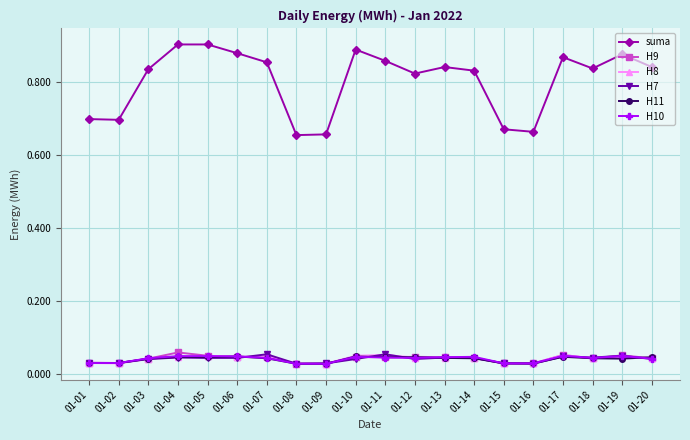

The value of H9 at 01-12 is 0.1. True or false?

False